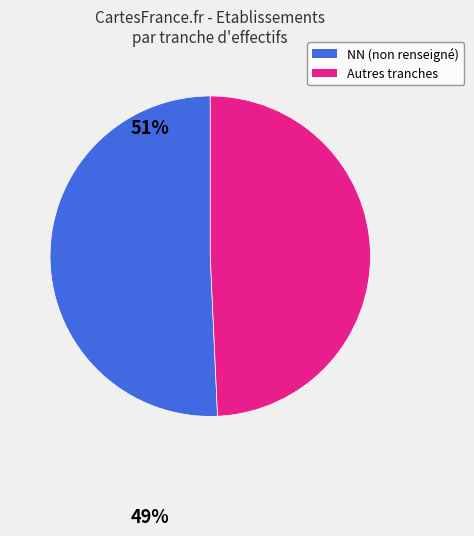

How many slices are in this pie chart?

2